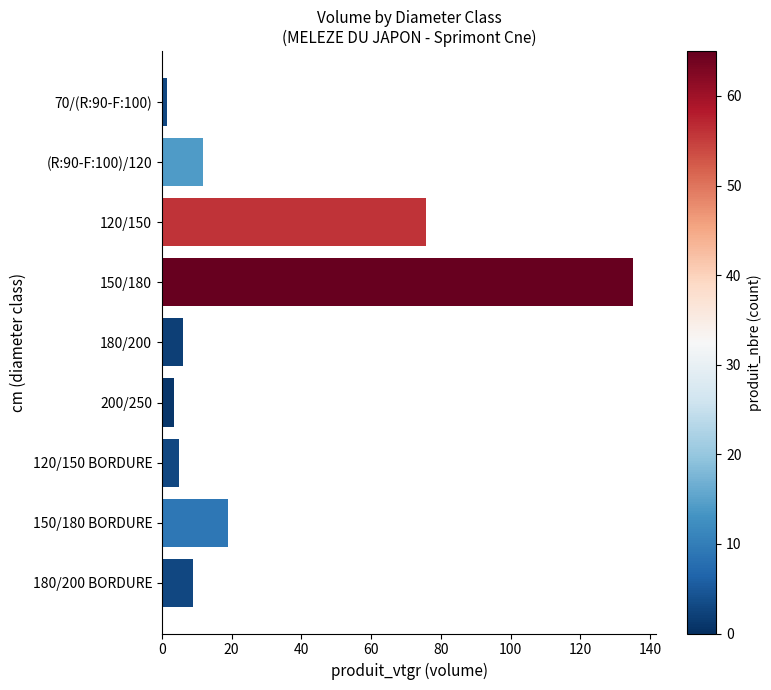

How many series are shown in this chart?

1